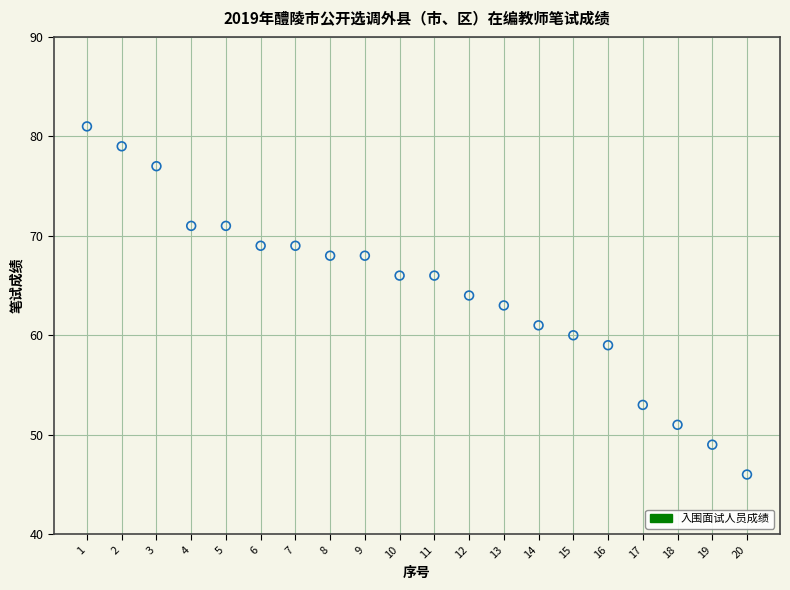

What is the range of Y values (max minus min)?

35